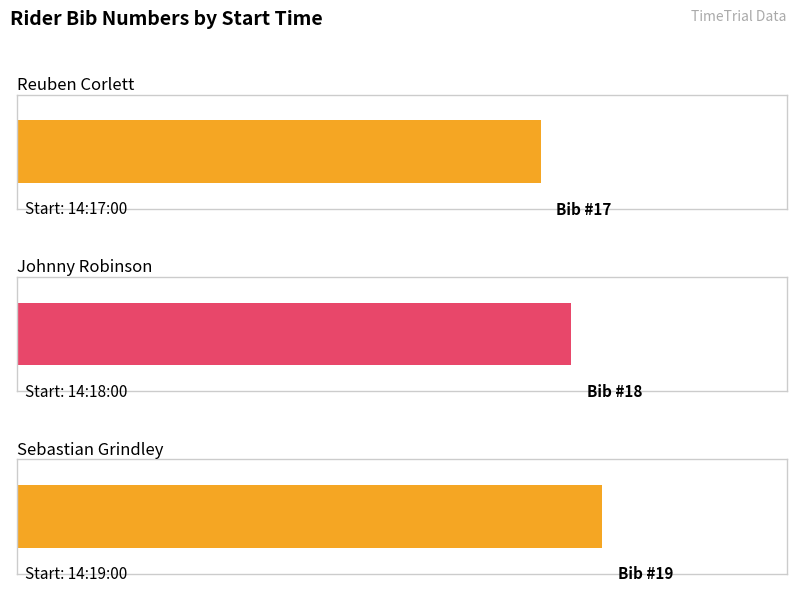

How many data points are above 18?

1